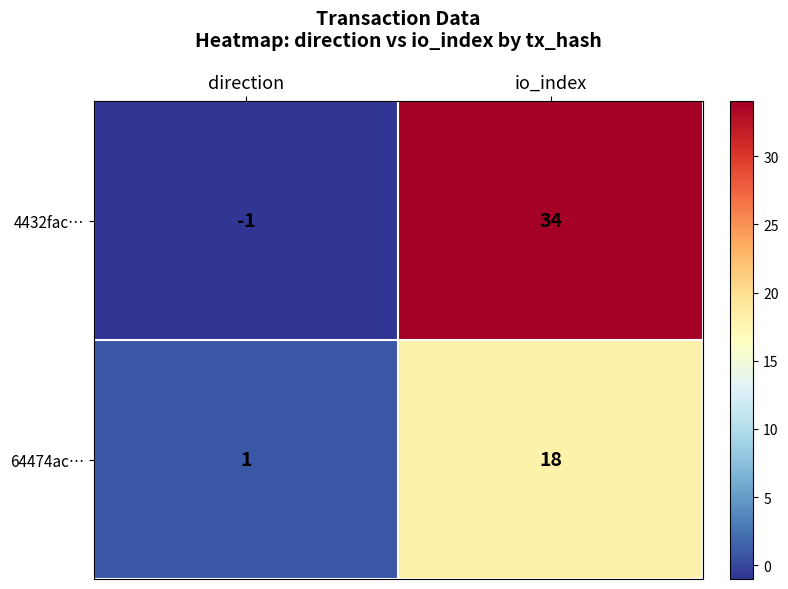

Is it true that 4432fac… equals 0 at direction?

False